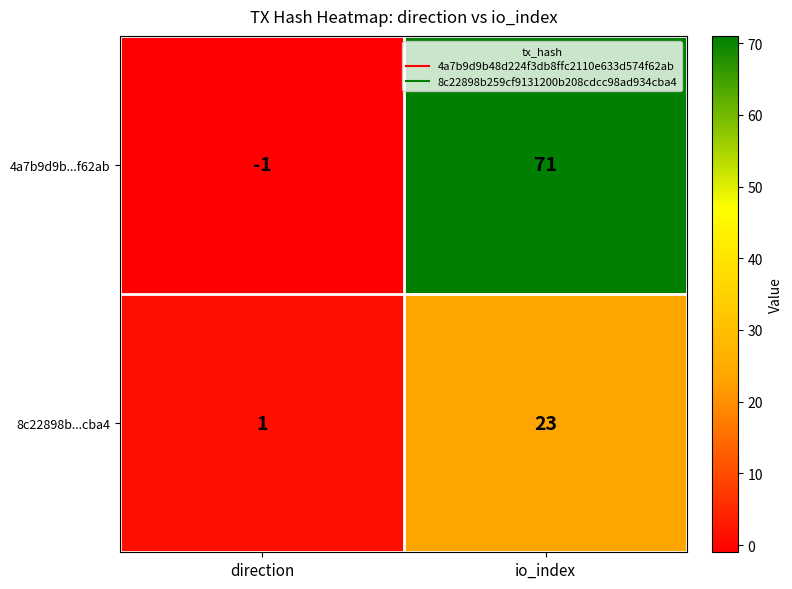

The value of 4a7b9d9b...f62ab at io_index is 71. True or false?

True